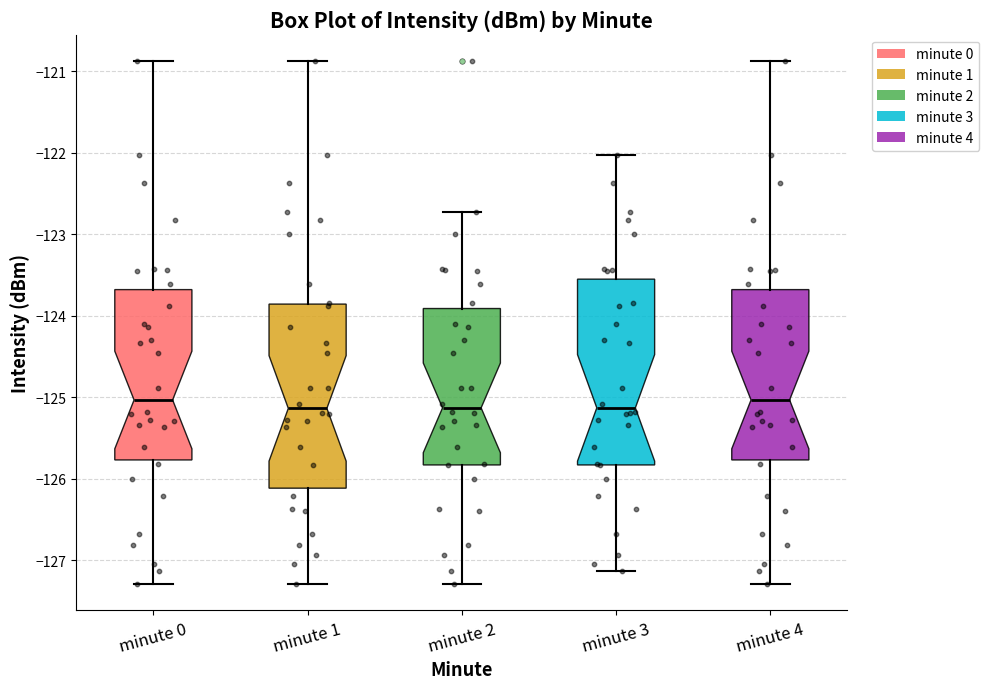

Reading left to right, read every box against the y-axis: the position of its median line, the range the box covers, and the ends of its whiskers. The values are not printed on the chart, so give them approximately, as read against the axis.

minute 0: median -125.0, box -125.8 to -123.7, whiskers -127.3 to -120.9
minute 1: median -125.1, box -126.1 to -123.9, whiskers -127.3 to -120.9
minute 2: median -125.1, box -125.8 to -123.9, whiskers -127.3 to -122.7
minute 3: median -125.1, box -125.8 to -123.6, whiskers -127.1 to -122.0
minute 4: median -125.0, box -125.8 to -123.7, whiskers -127.3 to -120.9